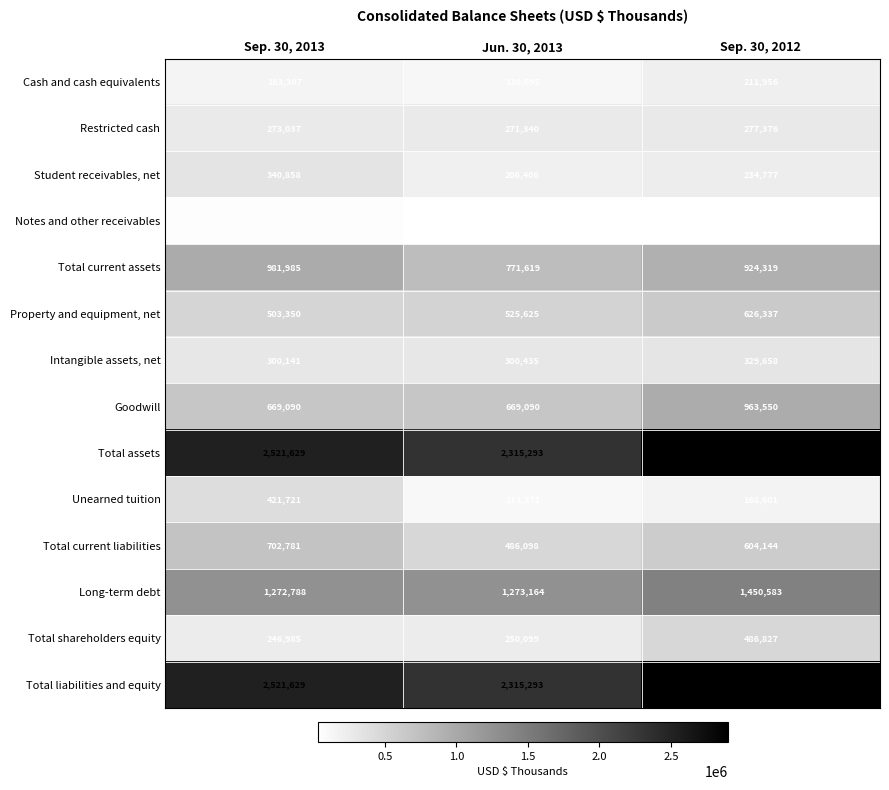

List the labels in order of Long-term debt value, largest first.

Sep. 30, 2012, Jun. 30, 2013, Sep. 30, 2013